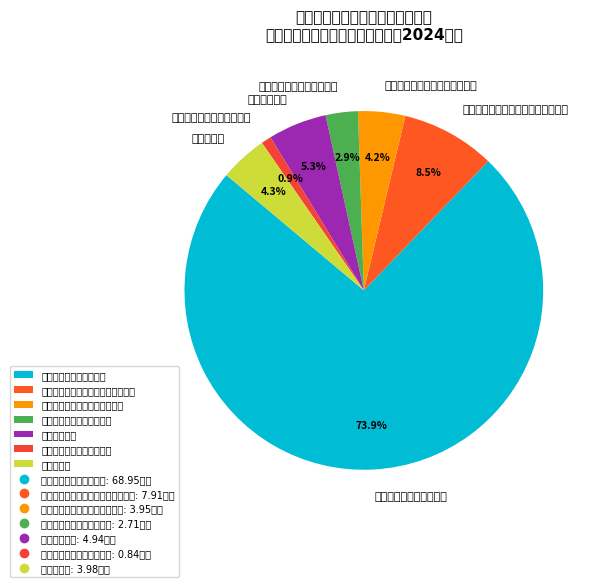

What is the change in value from 其他行政事业单位养老支出 to 事业单位医疗?

+2.2